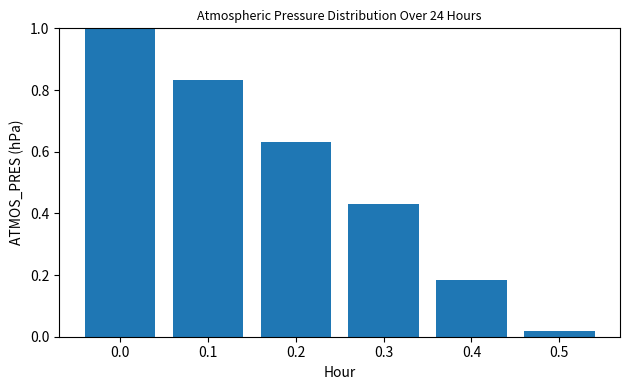

What is the average value?

0.5